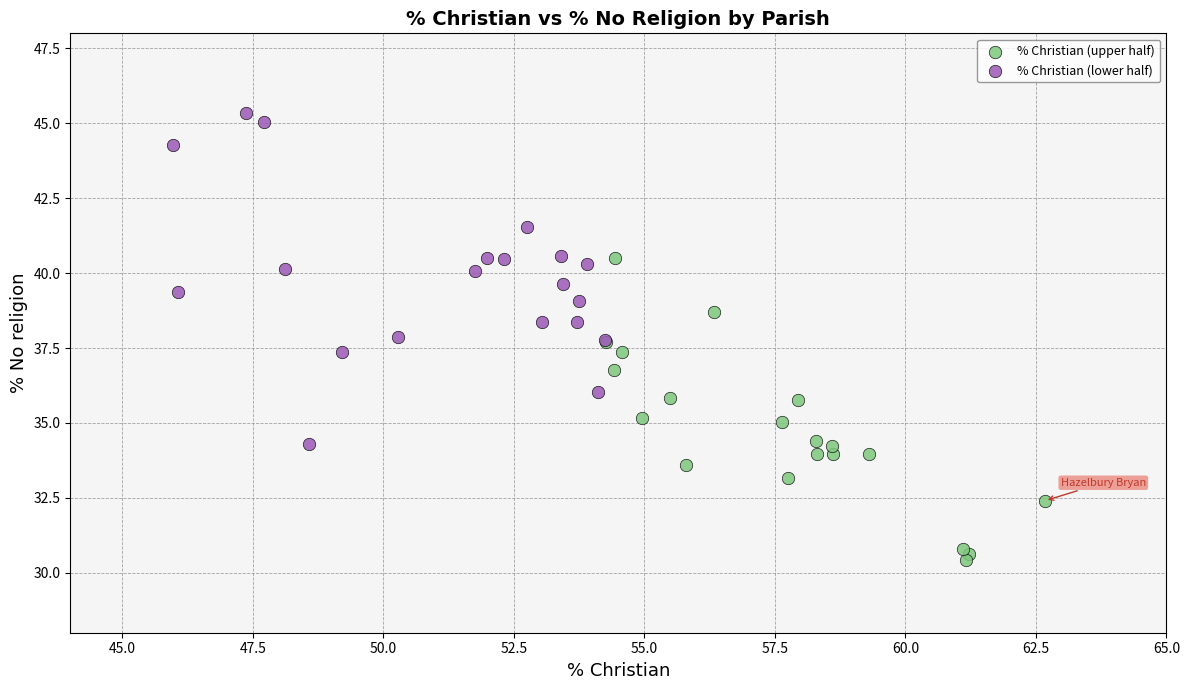

Which series has the largest Y range (max minus min)?

% Christian (lower half)